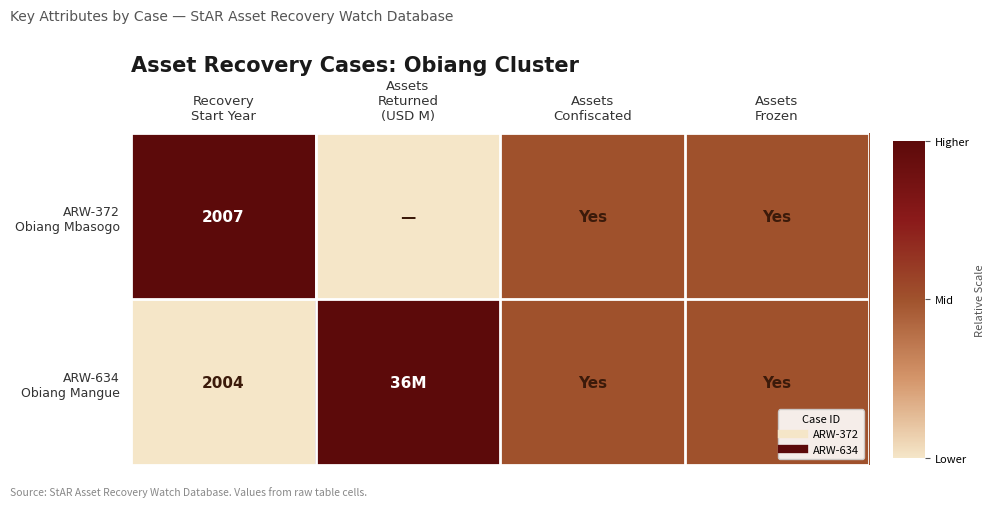

Count the ARW-372 Obiang Mbasogo values in the range 0 to 1.

4